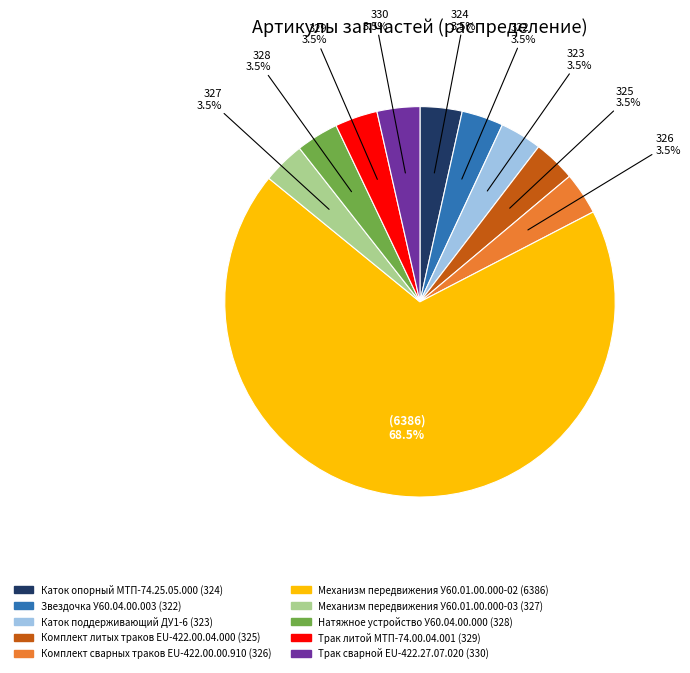

What is the ratio of the value at Механизм передвижения У60.01.00.000-03 to the value at Комплект сварных траков EU-422.00.00.910?

1.0